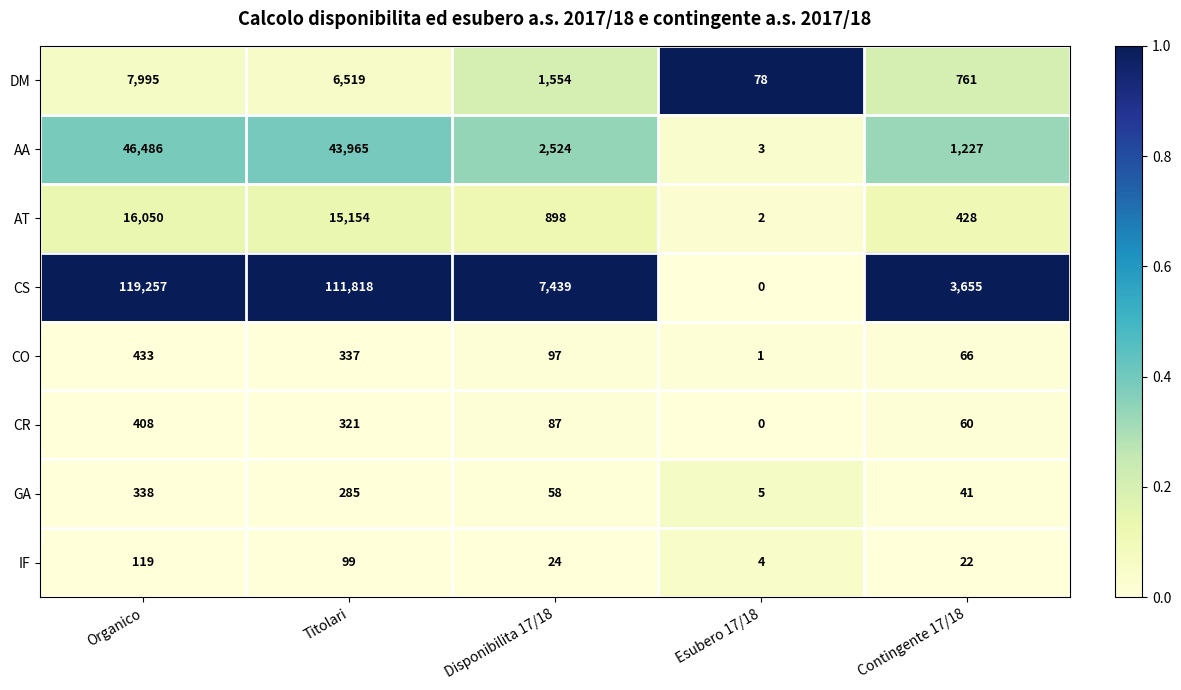

What is the spread (max minus min) of values at Disponibilita 17/18?

7415